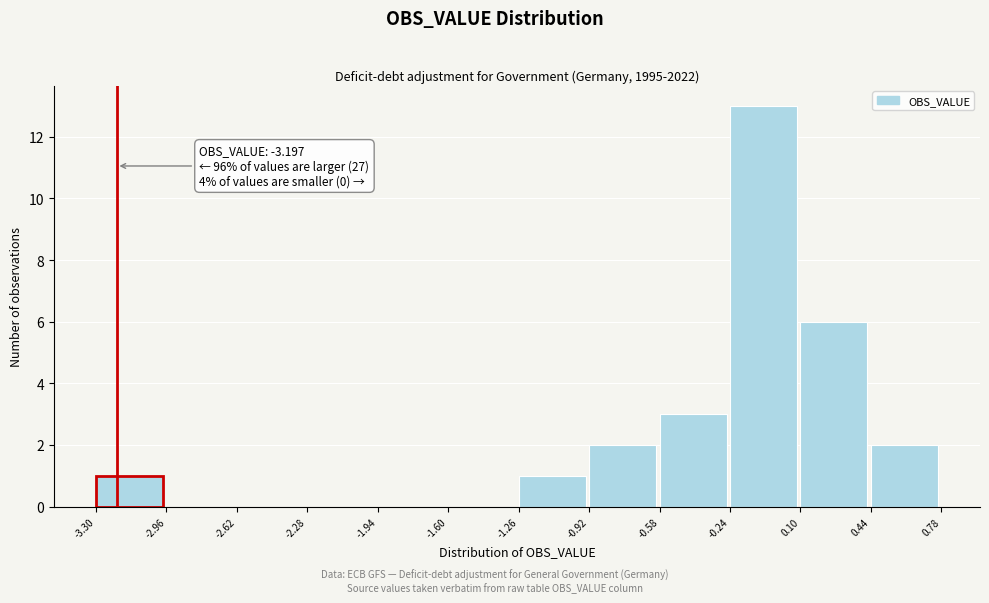

Over which range of the x-axis is the bar tallest?

-0.24 to 0.10